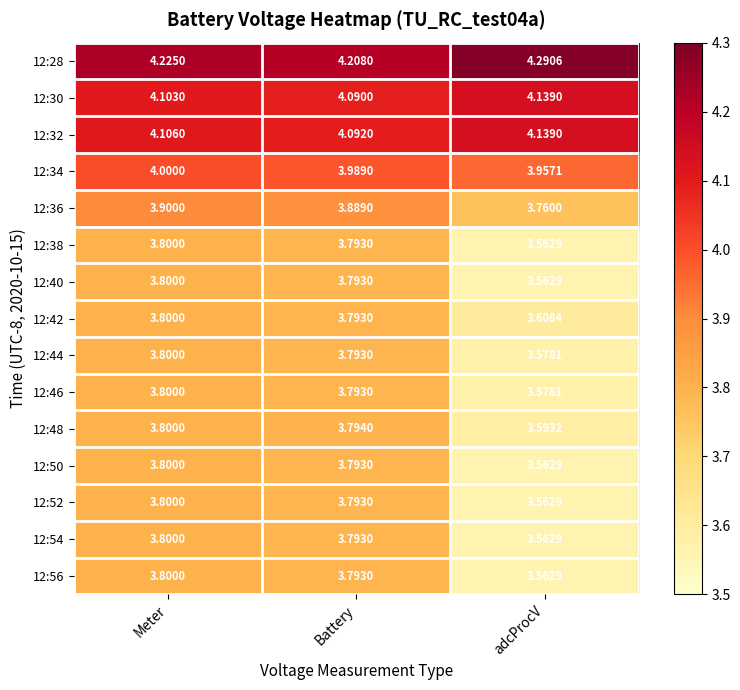

What is the spread (max minus min) of values at Meter?

0.4